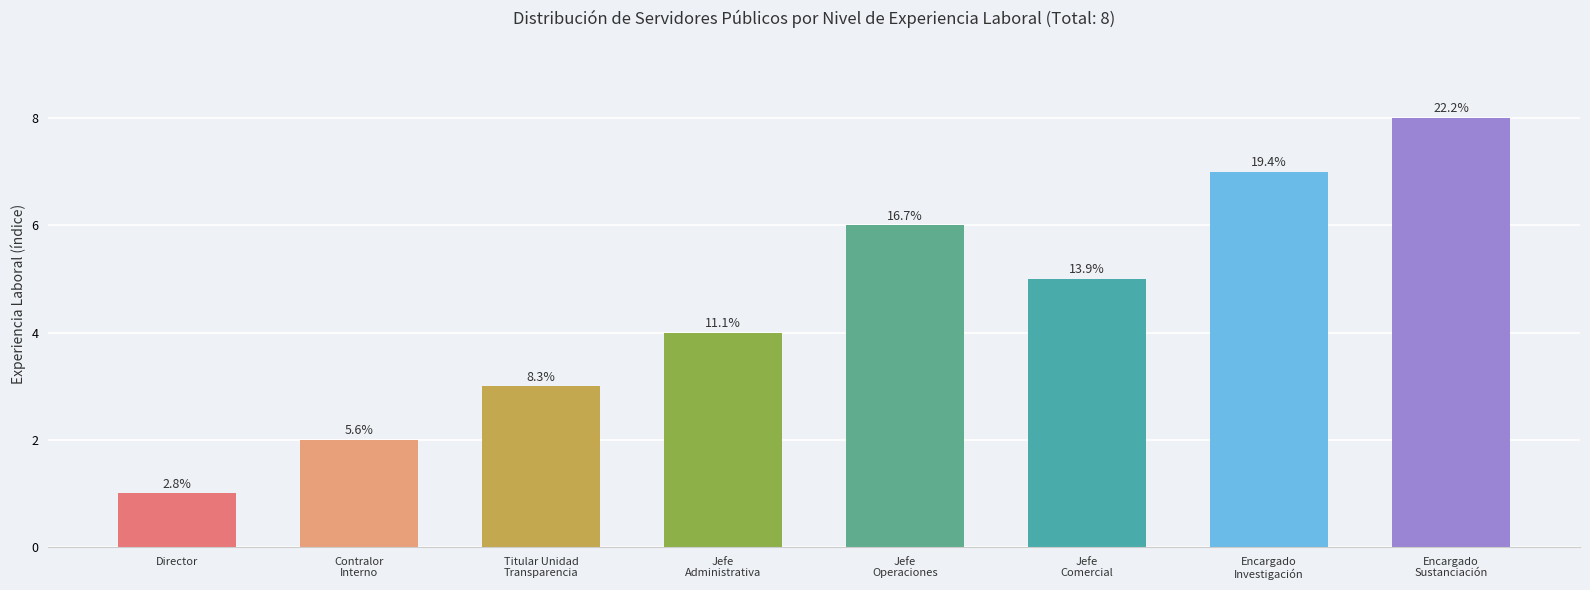

What is the greatest value displayed?

8